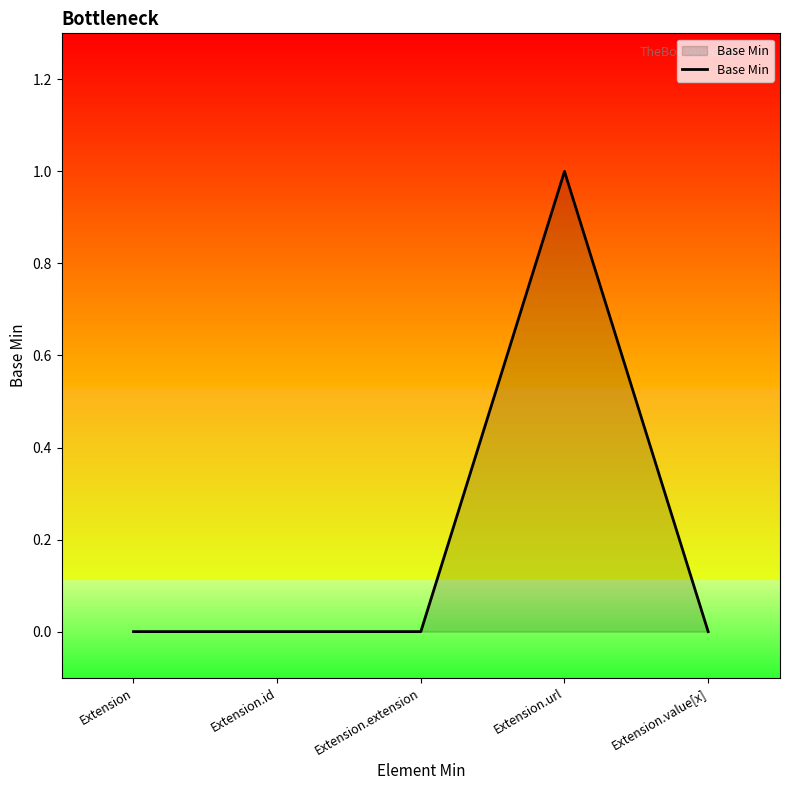

How many lines are shown in the chart?

1